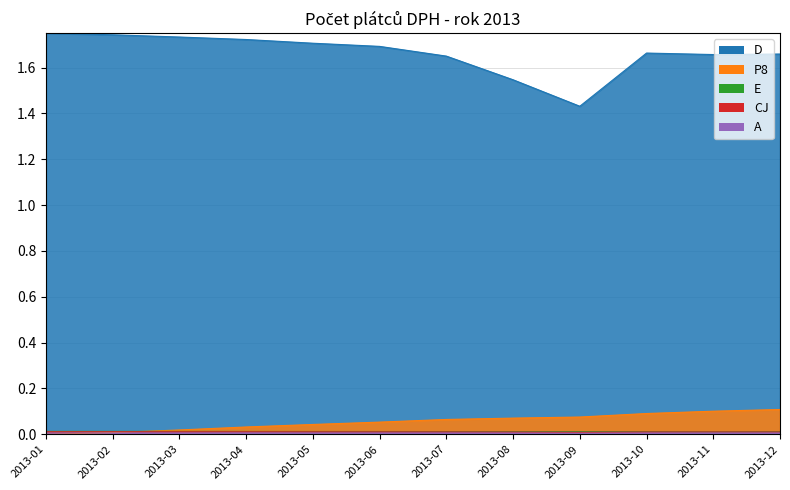

The E series shows 0.0 at 2013-12. True or false?

False